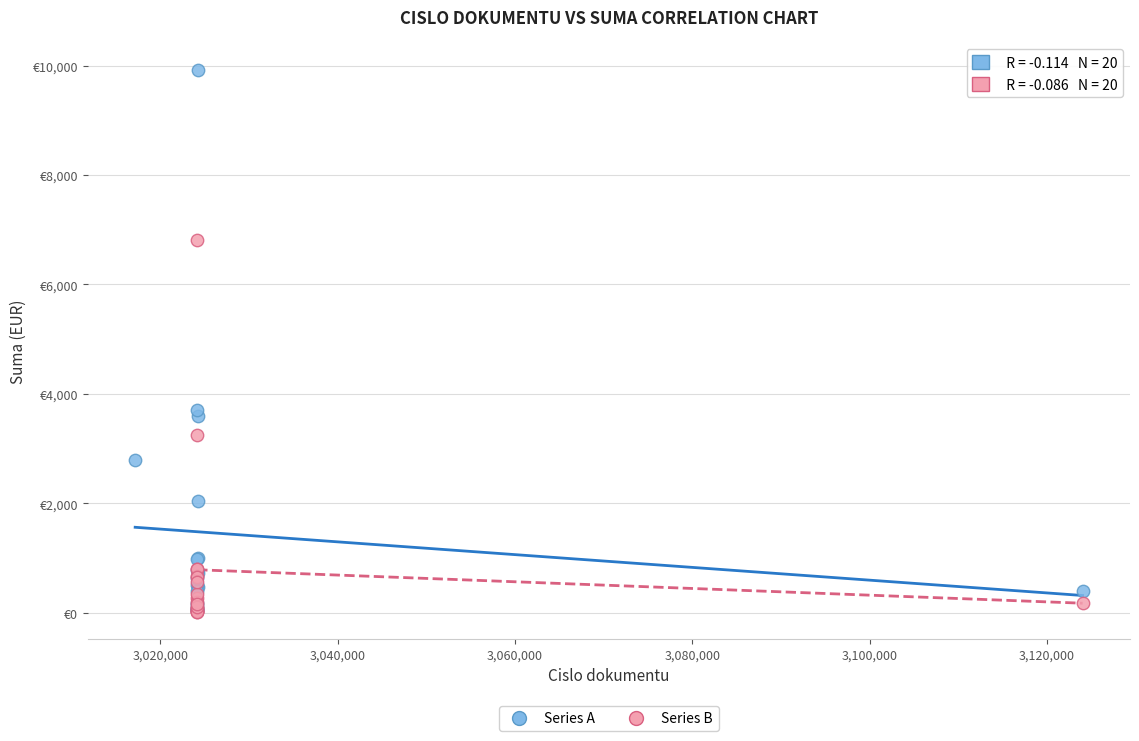

Which series reaches the maximum Y coordinate?

Series A